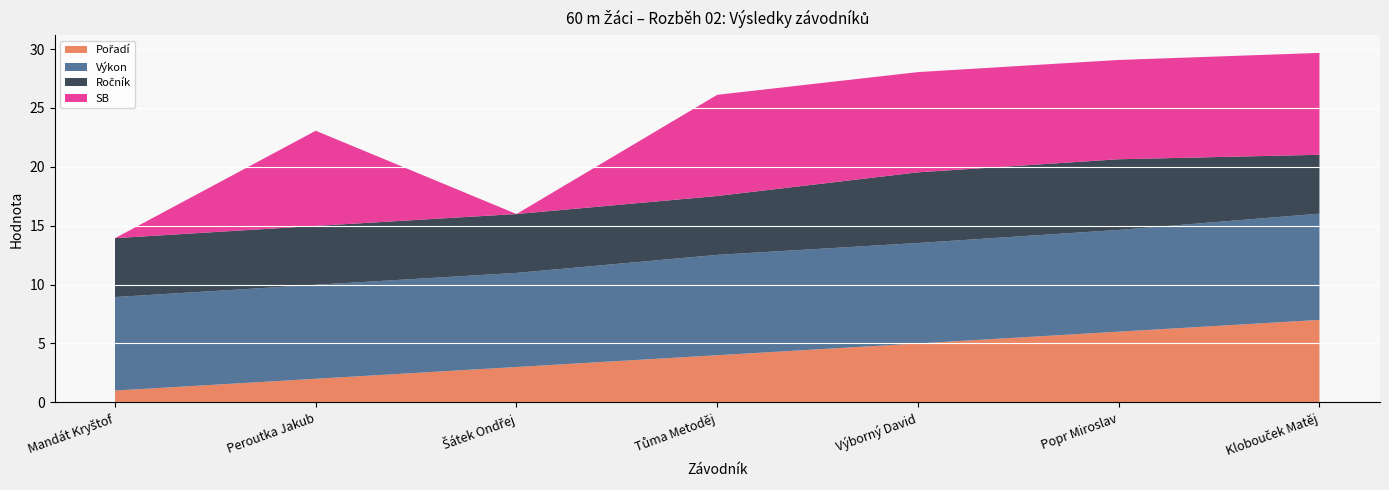

Reading left to right, what are all the values shown in this chart?

Pořadí: 1.0	2.0	3.0	4.0	5.0	6.0	7.0
Výkon: 7.9	8.0	8.0	8.5	8.5	8.6	9.0
Ročník: 5.0	5.0	5.0	5.0	6.0	6.0	5.0
SB: 0.0	8.1	0.0	8.6	8.5	8.4	8.7